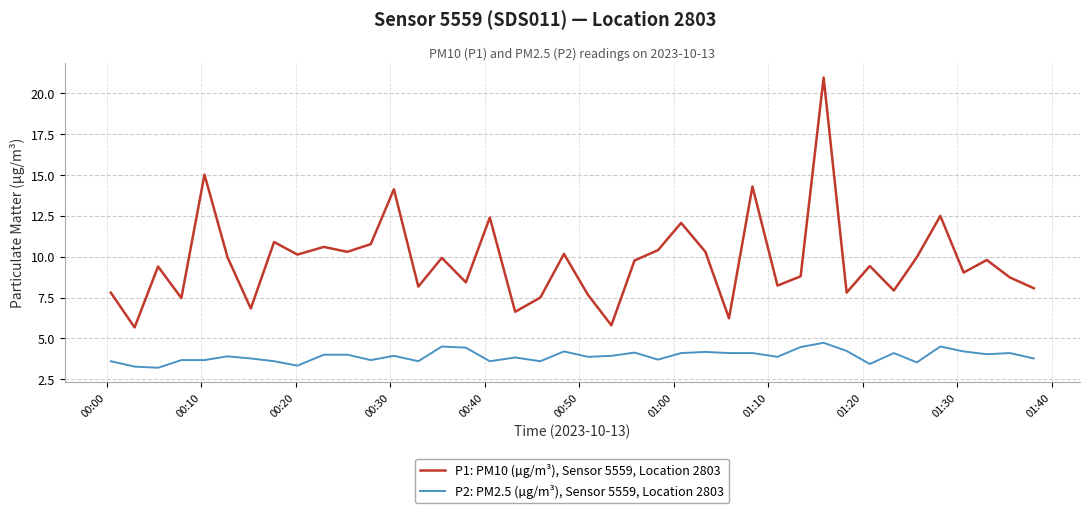

True or false: P1: PM10 (µg/m³), Sensor 5559, Location 2803 and P2: PM2.5 (µg/m³), Sensor 5559, Location 2803 cross at least once.

False